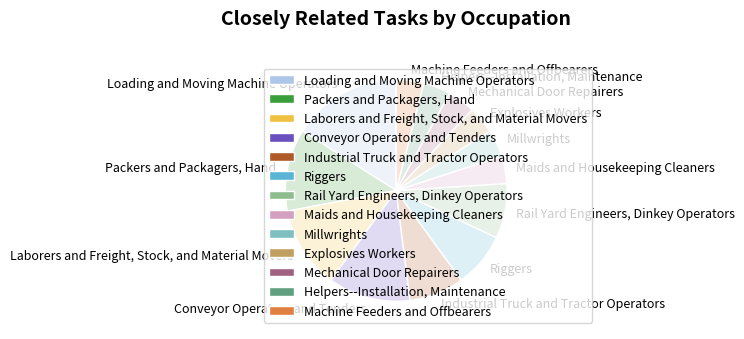

Is Packers and Packagers, Hand the majority of the pie?

No